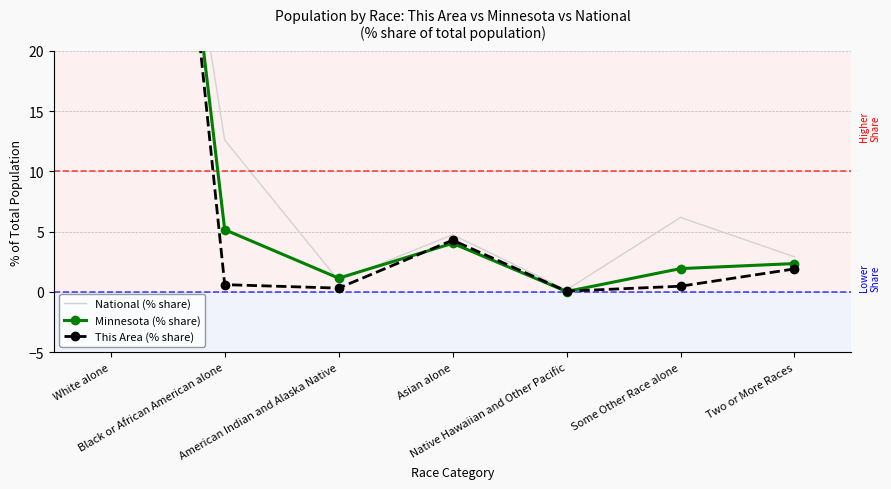

Reading left to right, transcribe all the data shown in this chart.

National (% share): White alone=72.4	Black or African American alone=12.6	American Indian and Alaska Native=0.9	Asian alone=4.8	Native Hawaiian and Other Pacific=0.2	Some Other Race alone=6.2	Two or More Races=2.9
Minnesota (% share): White alone=85.3	Black or African American alone=5.2	American Indian and Alaska Native=1.1	Asian alone=4.0	Native Hawaiian and Other Pacific=0.0	Some Other Race alone=1.9	Two or More Races=2.4
This Area (% share): White alone=92.3	Black or African American alone=0.6	American Indian and Alaska Native=0.3	Asian alone=4.3	Native Hawaiian and Other Pacific=0.1	Some Other Race alone=0.5	Two or More Races=1.9